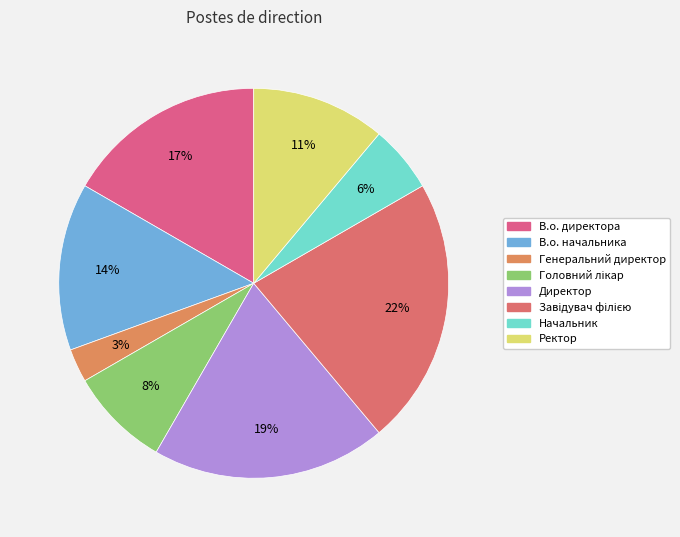

Rank the categories by value from highest to lowest.

Завідувач філією, Директор, В.о. директора, В.о. начальника, Ректор, Головний лікар, Начальник, Генеральний директор